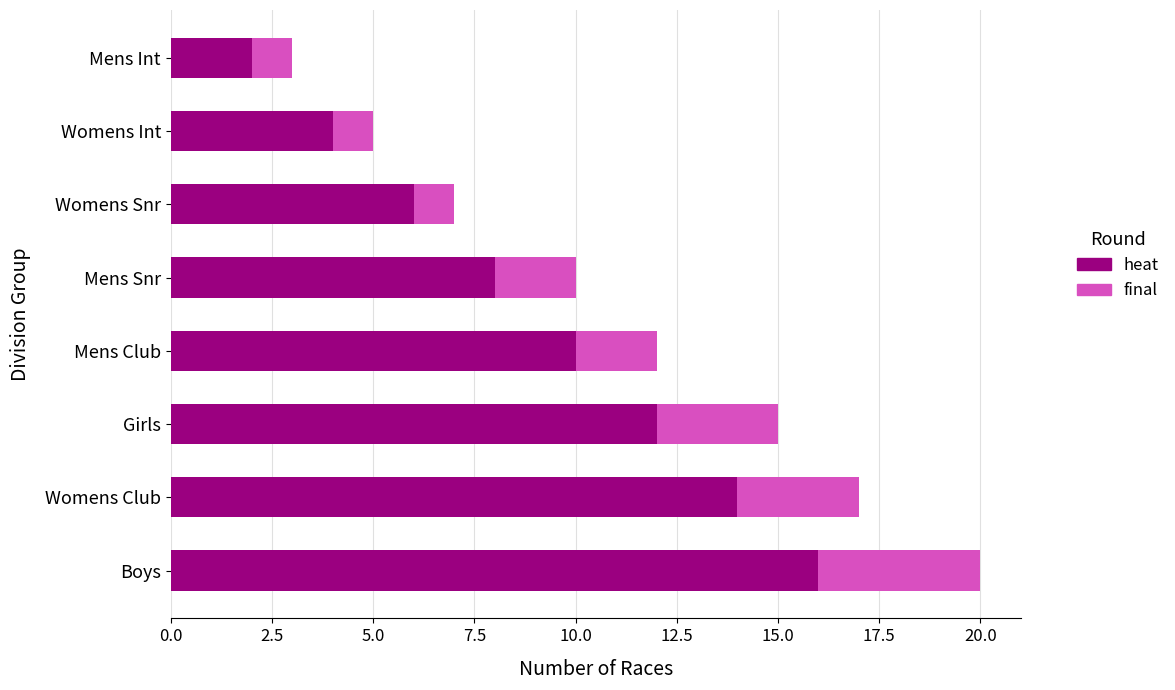

Rank the categories by heat value from lowest to highest.

Mens Int, Womens Int, Womens Snr, Mens Snr, Mens Club, Girls, Womens Club, Boys